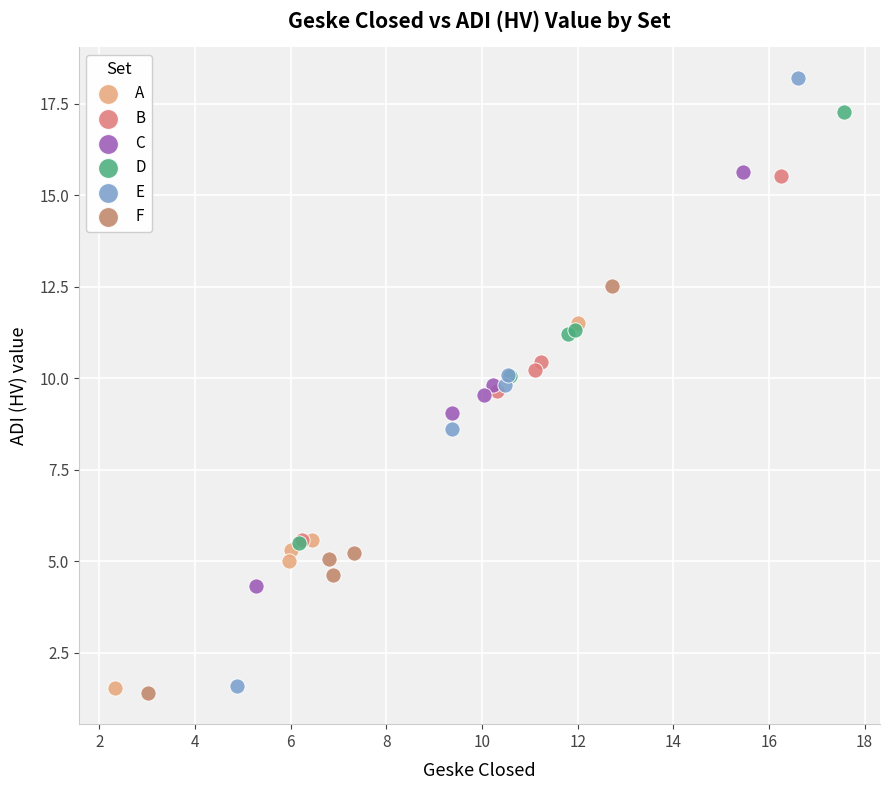

Which series has the widest spread of Y values?

E